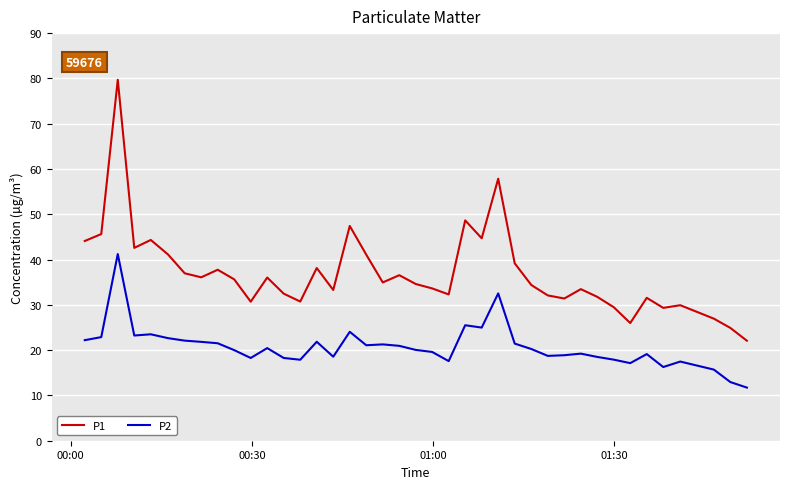

What is the maximum value shown in the chart?

79.7